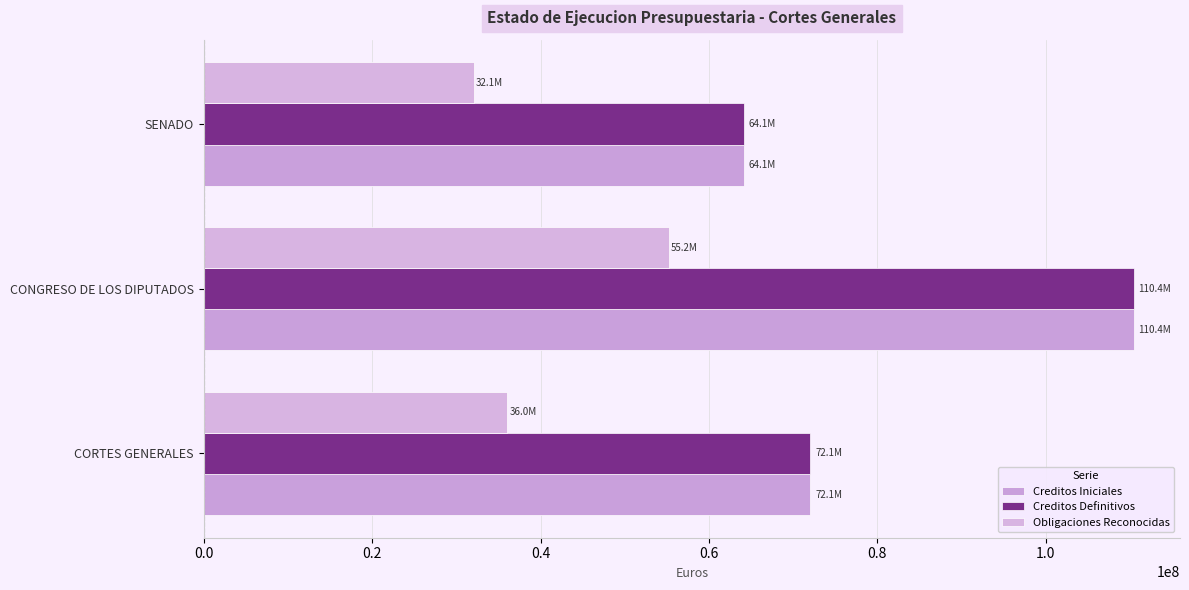

At how many categories does at least one series exceed 78580470?

1